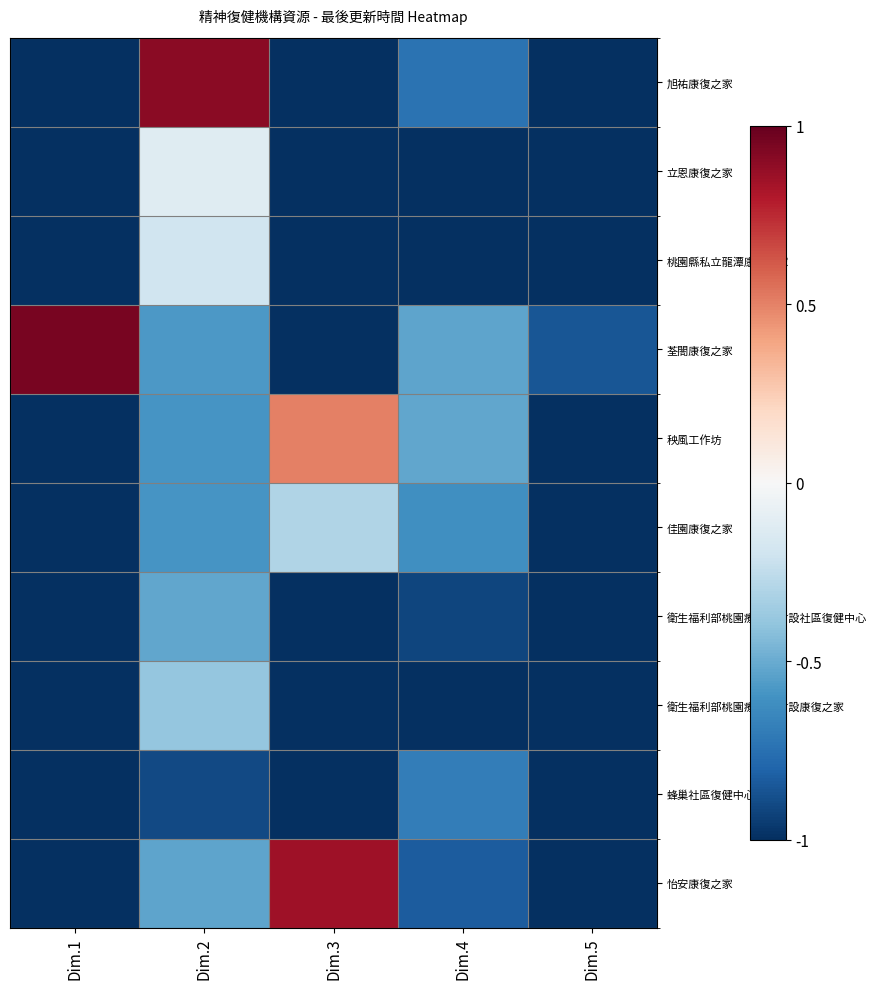

List the series in order of their peak value, highest first.

荃閤康復之家, 旭祐康復之家, 怡安康復之家, 秧風工作坊, 立恩康復之家, 桃園縣私立龍潭康復之家, 佳園康復之家, 衛生福利部桃園療養院附設康復之家, 衛生福利部桃園療養院附設社區復健中心, 蜂巢社區復健中心